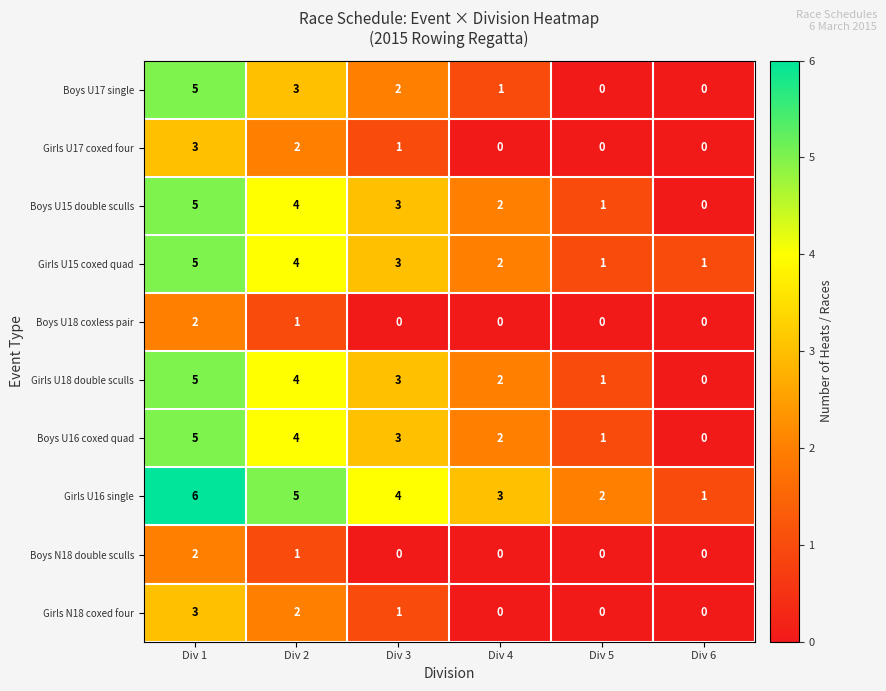

Count the number of categories in the chart.

6